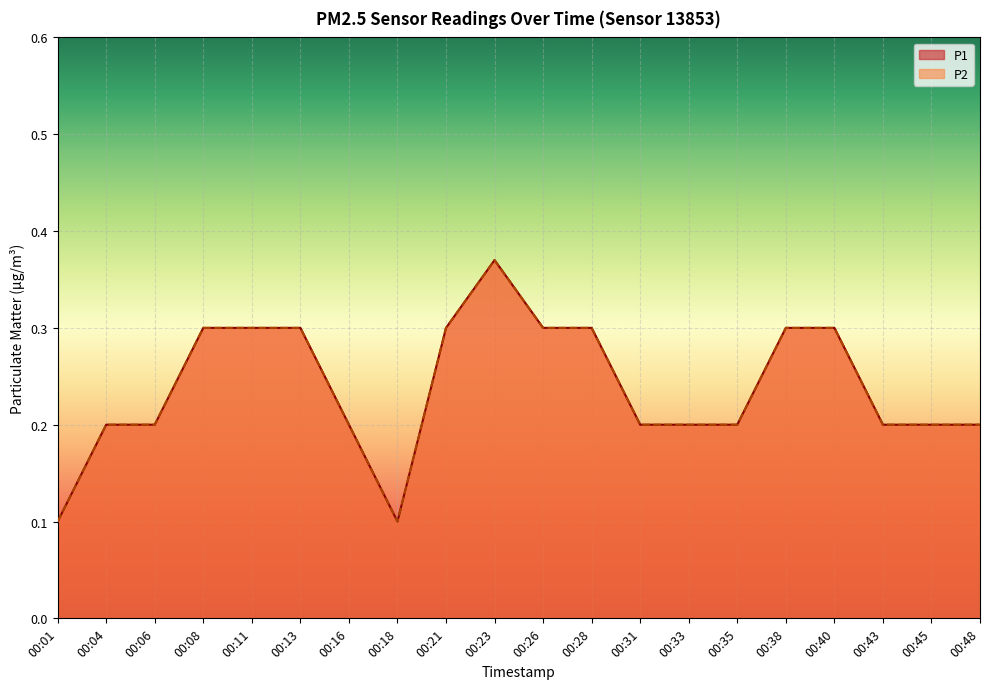

What is the maximum value for P2?

0.4